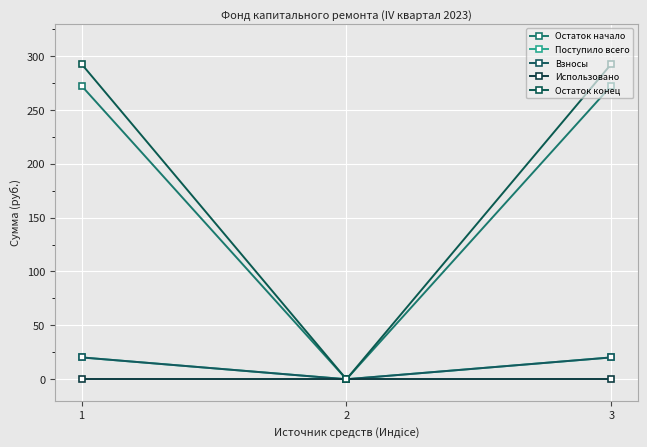

Is it true that Поступило всего equals 20.2 at 1?

True